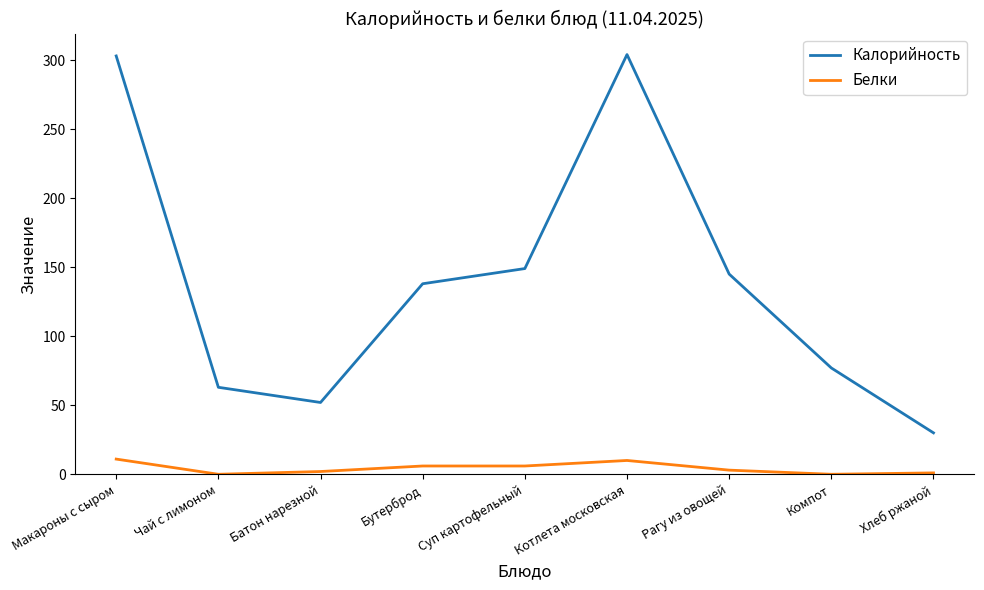

Which series changed the most between Суп картофельный and Компот?

Калорийность